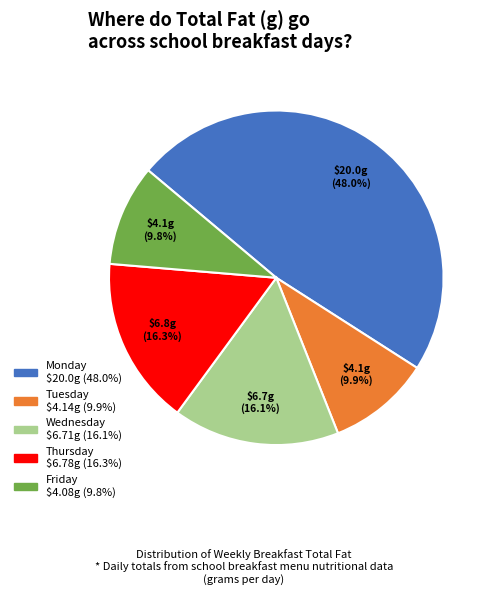

To the nearest percent, what is the difference between the Monday and Wednesday slice percentages?

32%